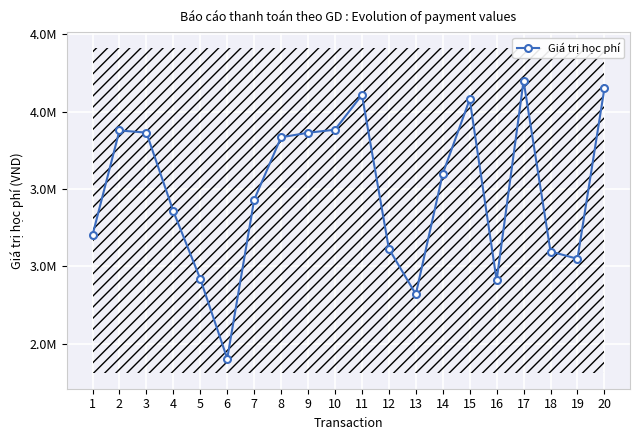

What is the difference between the values at 14 and 9?

265000